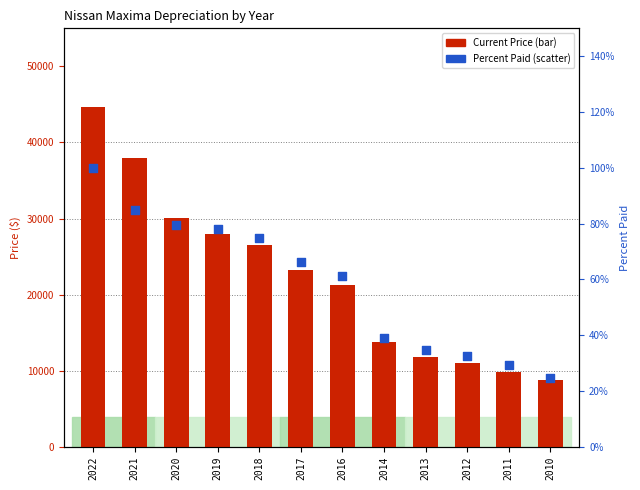

Is the value of Current Price at 2021 greater than the value of Percent Paid at 2021?

Yes